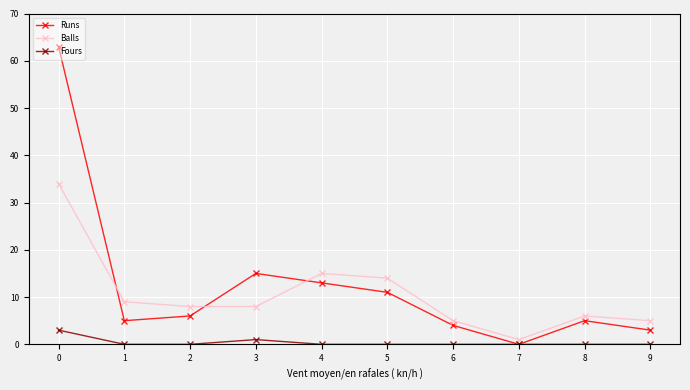

What is the difference between the second highest and second lowest values in the Runs series?

12